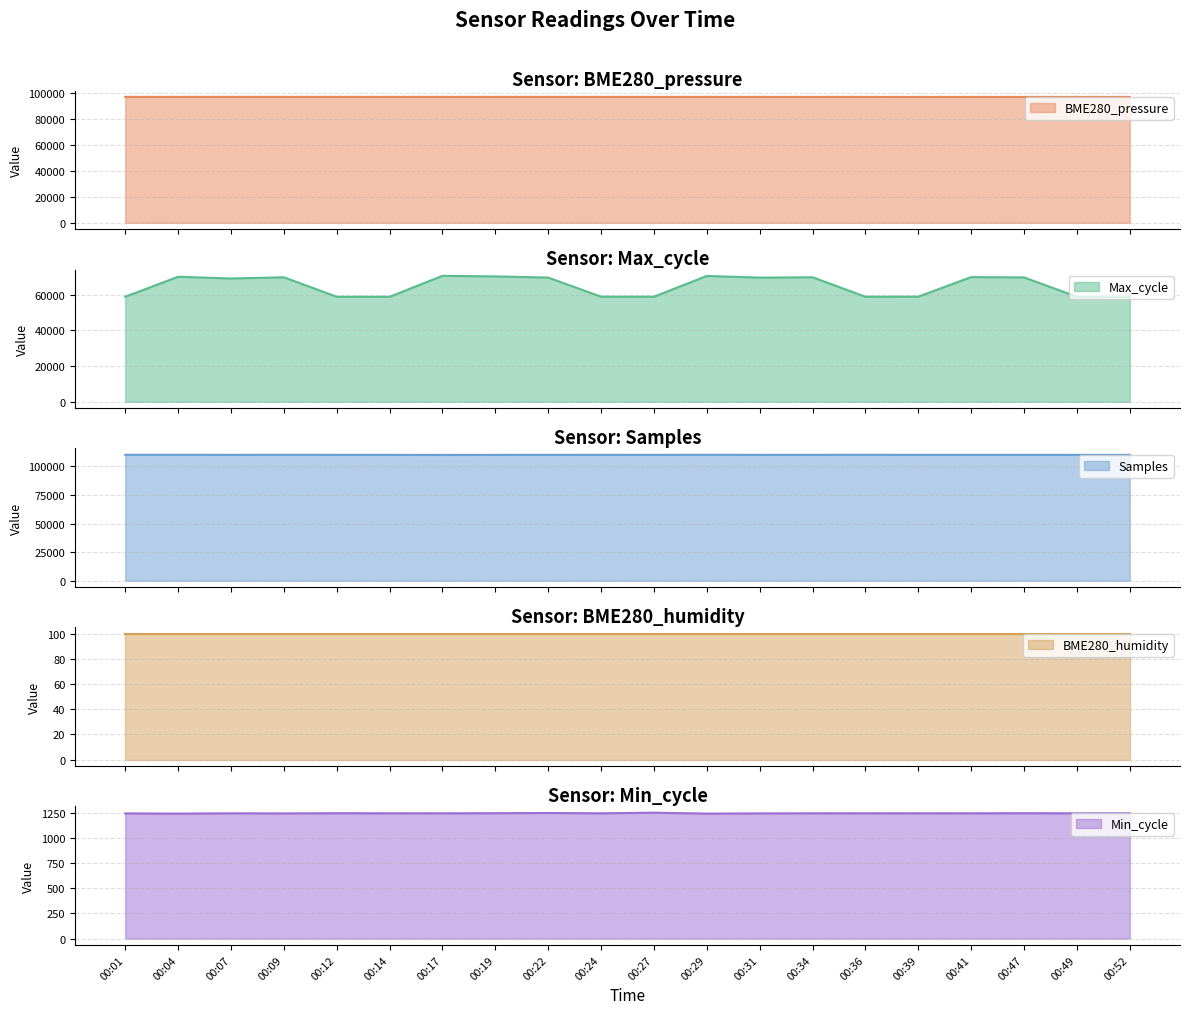

At which category is the sum across all series the highest?

00:29